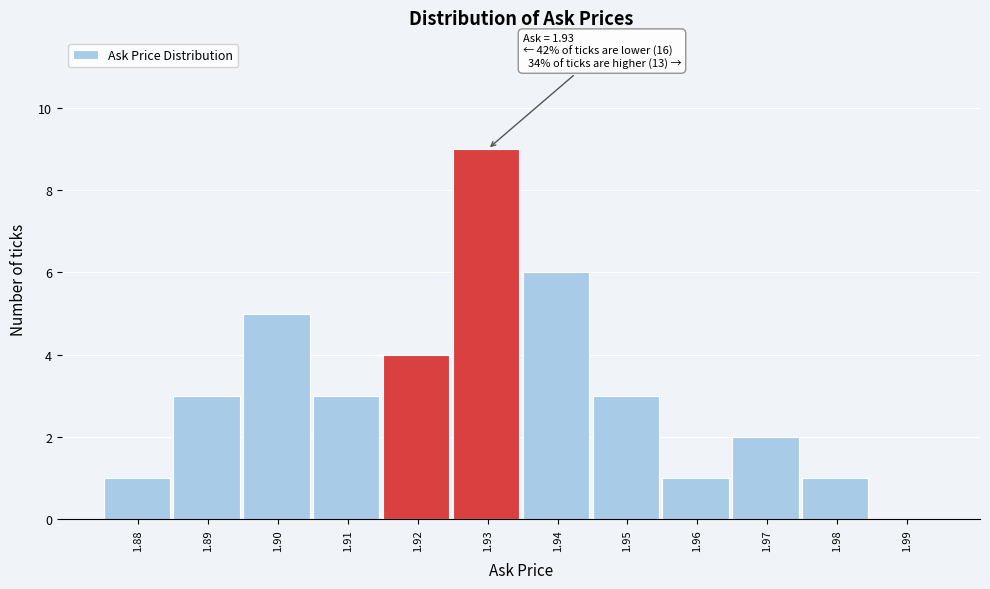

Reading left to right, what are all the values shown in this chart?

1.88=1	1.89=3	1.90=5	1.91=3	1.92=4	1.93=9	1.94=6	1.95=3	1.96=1	1.97=2	1.98=1	1.99=0